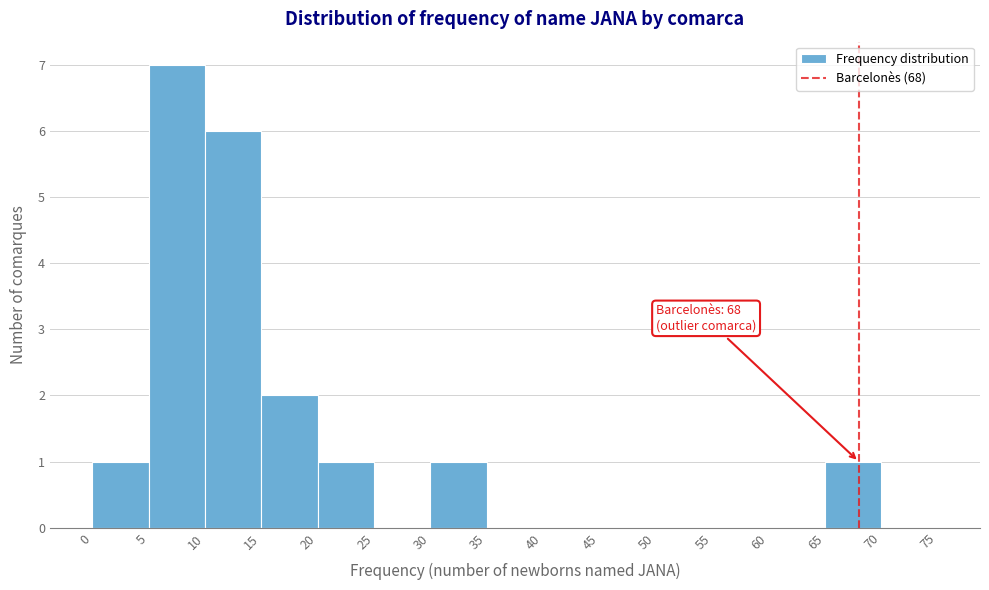

Over which range of the x-axis is the bar tallest?

5 to 10